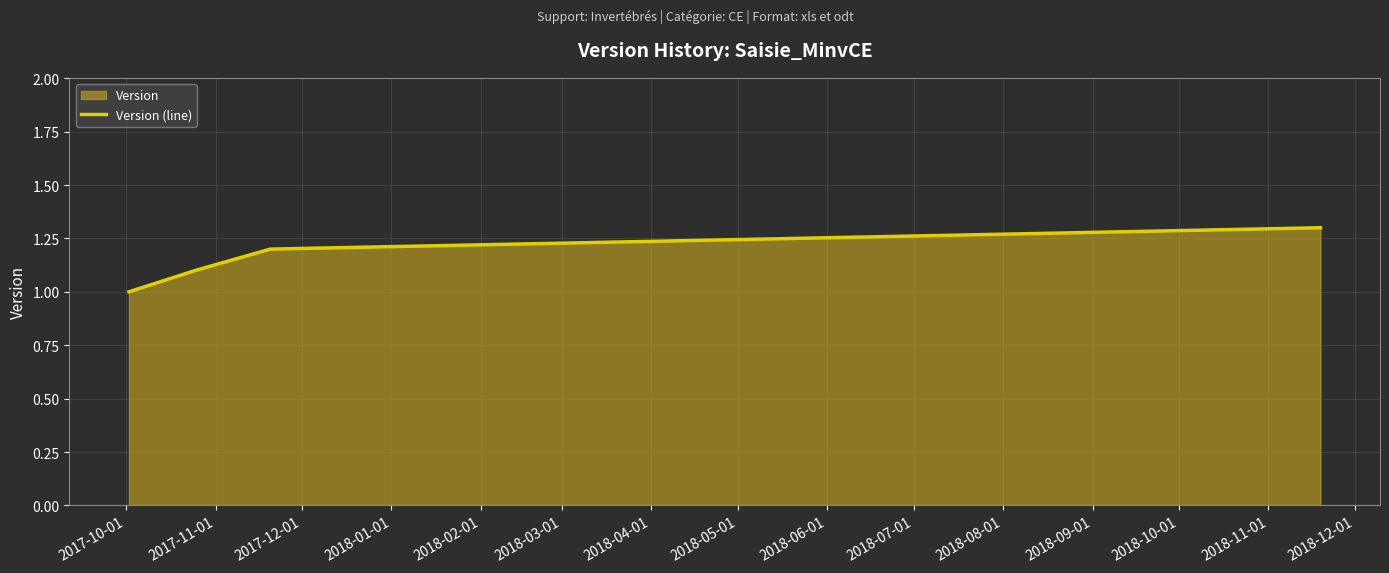

How many categories are shown in the chart?

4